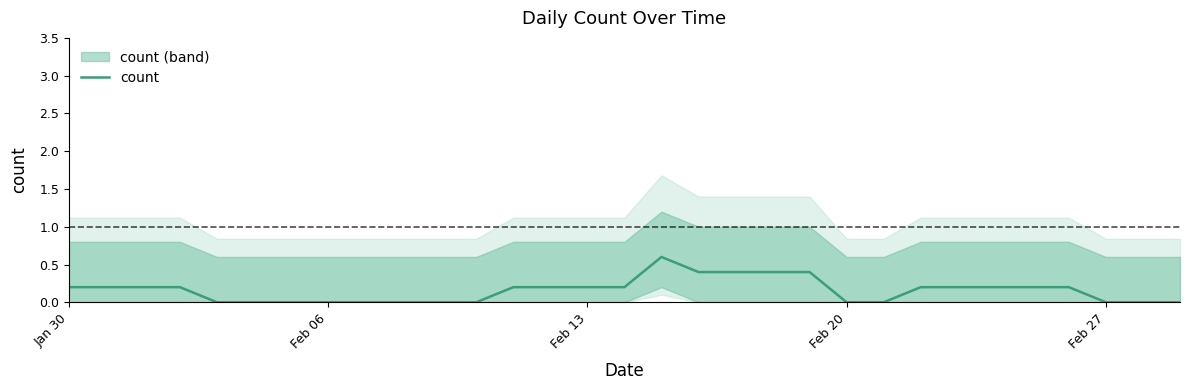

Reading left to right, transcribe all the data shown in this chart.

0.2	0.2	0.2	0.2	0.0	0.0	0.0	0.0	0.0	0.0	0.0	0.0	0.2	0.2	0.2	0.2	0.6	0.4	0.4	0.4	0.4	0.0	0.0	0.2	0.2	0.2	0.2	0.2	0.0	0.0	0.0